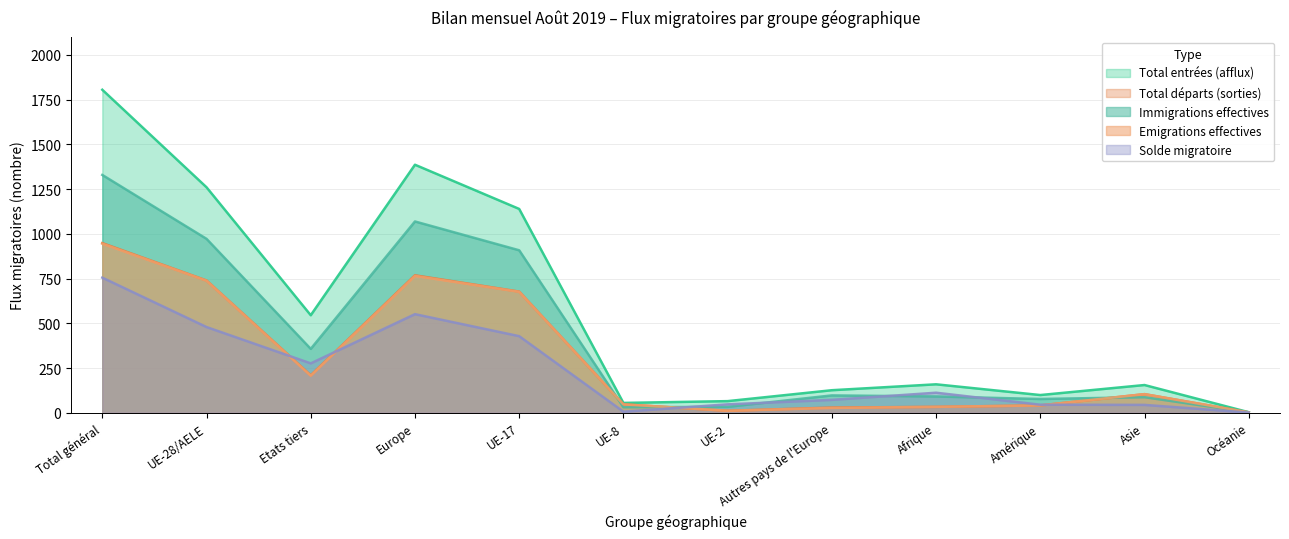

Does the chart display data point markers on the line(s)?

No